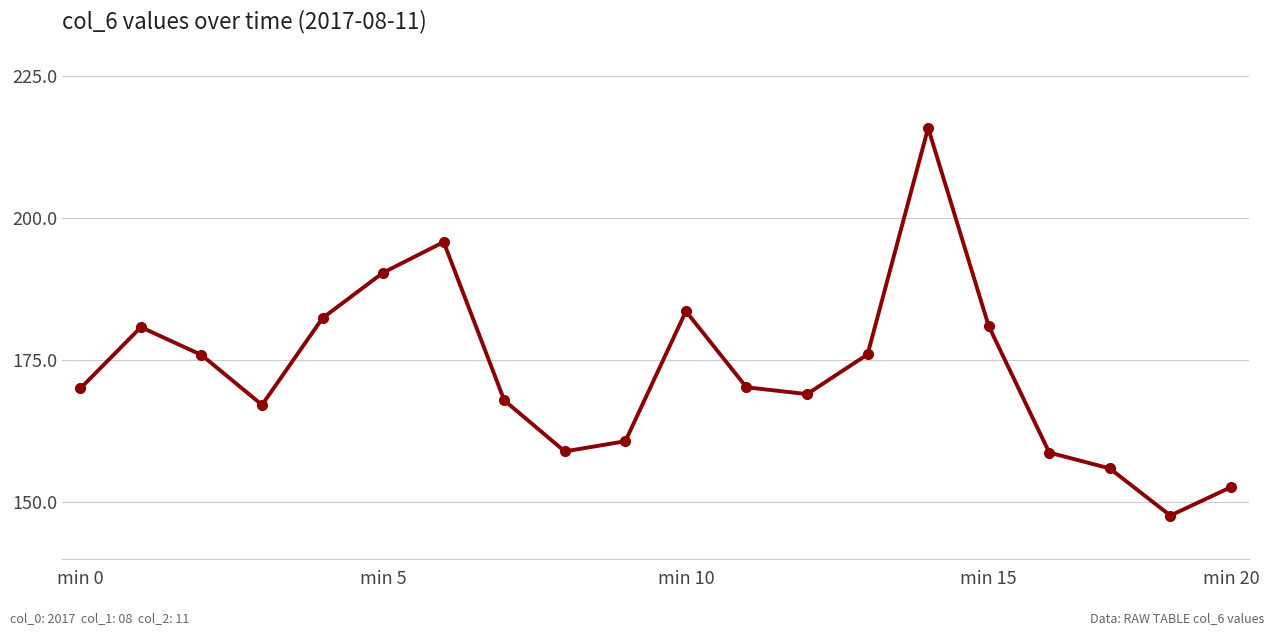

How many interior local valleys (lower than both neighbors) does the data have?

4